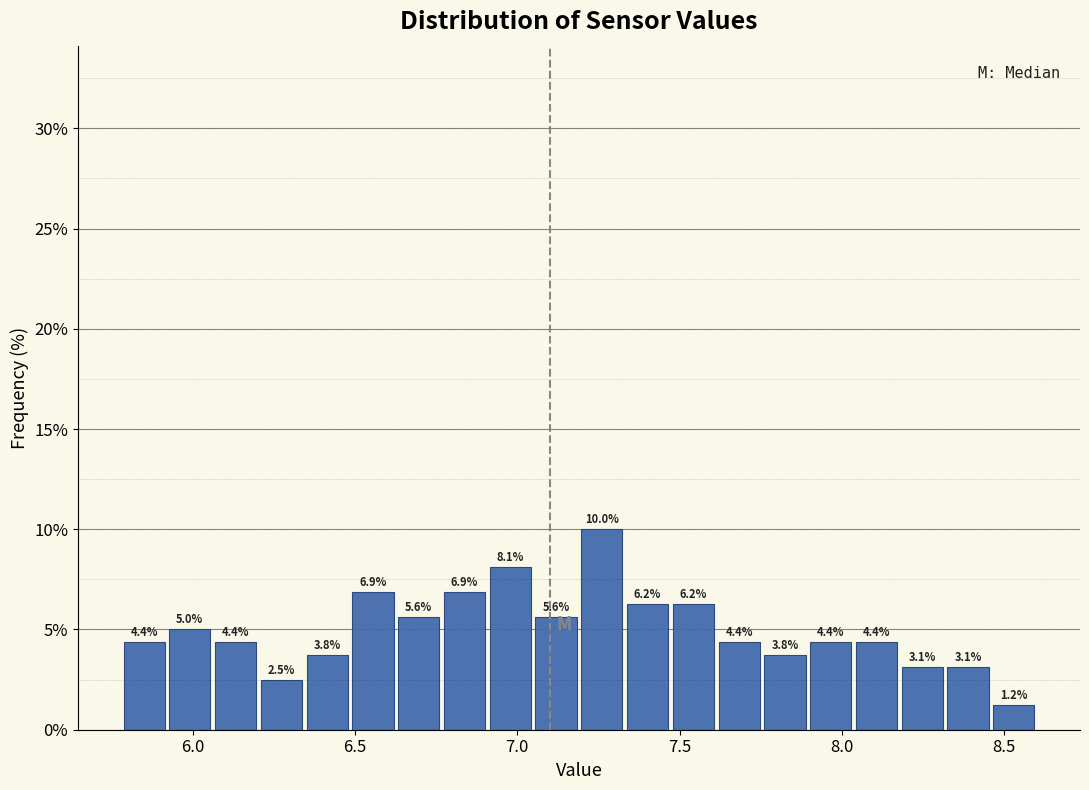

Read against the x-axis, roughly where is the centre of the tallest bar?

7.25